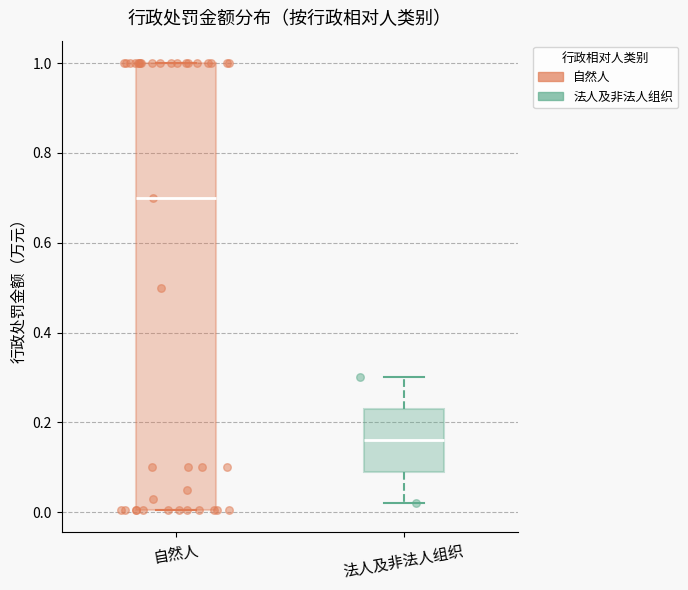

Comparing the boxes themselves (not the whiskers), which one is the tallest?

自然人